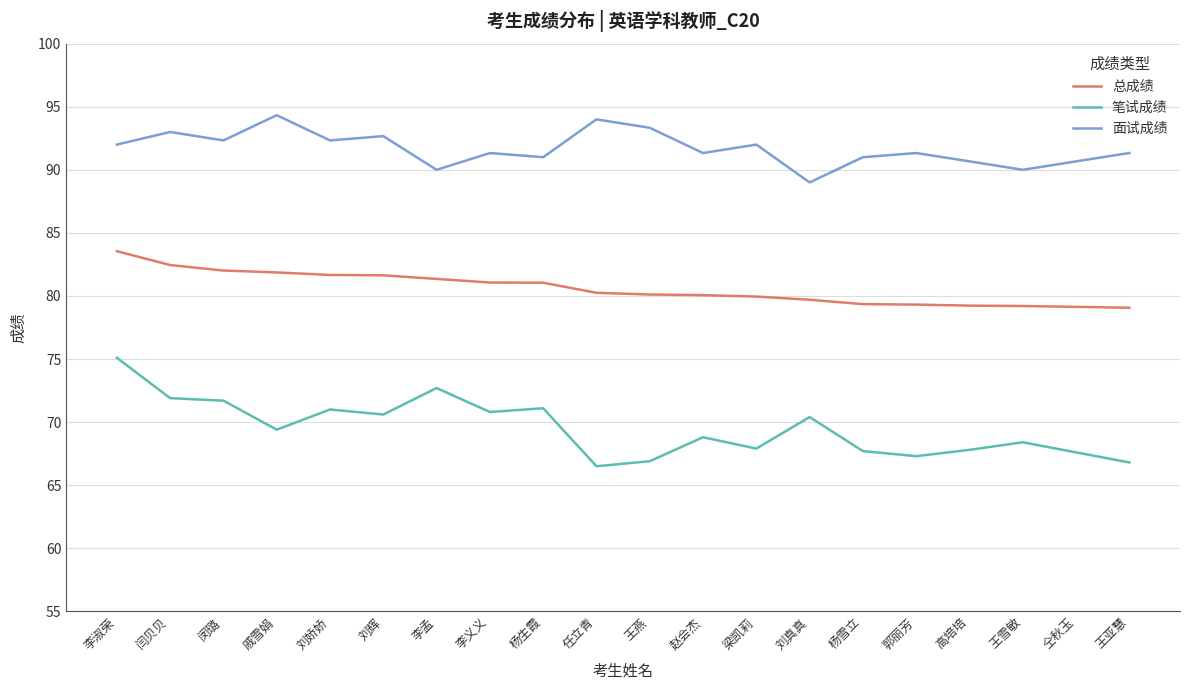

At which category is the sum across all series the highest?

李淑荣